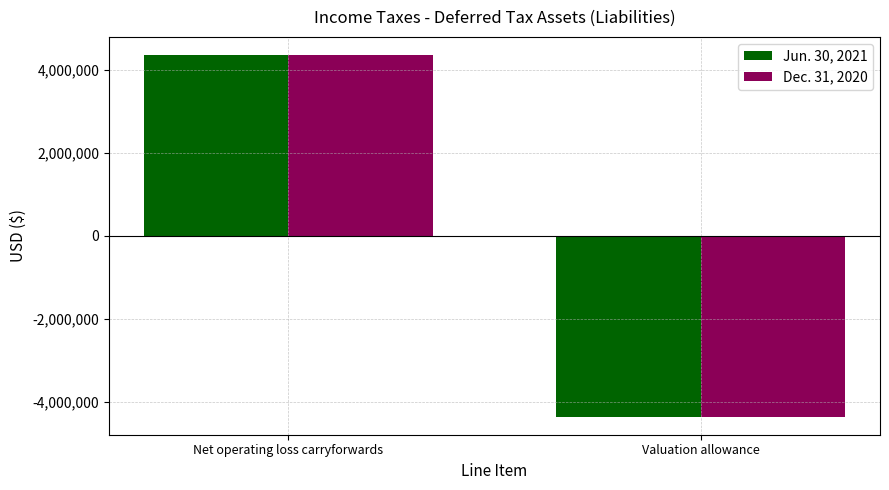

Reading left to right, list all the values displayed in this chart.

Jun. 30, 2021: Net operating loss carryforwards=4355000	Valuation allowance=-4355000
Dec. 31, 2020: Net operating loss carryforwards=4355000	Valuation allowance=-4355000